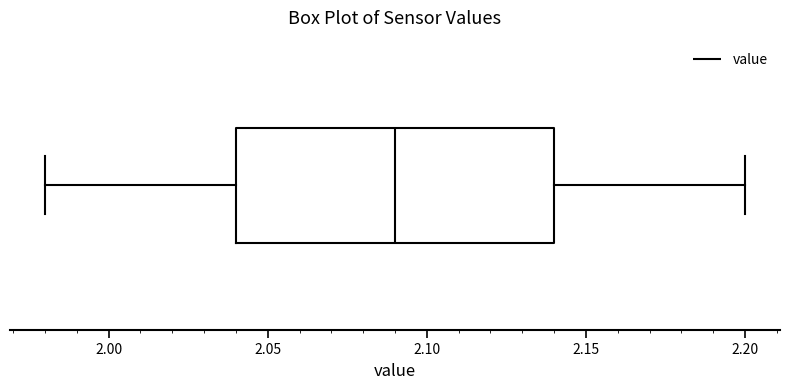

Read this box plot against the x-axis: the position of the median line, the range covered by the box, and the ends of both whiskers. The values are not printed on the chart, so give them approximately, as read against the axis.

median 2.09, box 2.04 to 2.14, whiskers 1.98 to 2.20